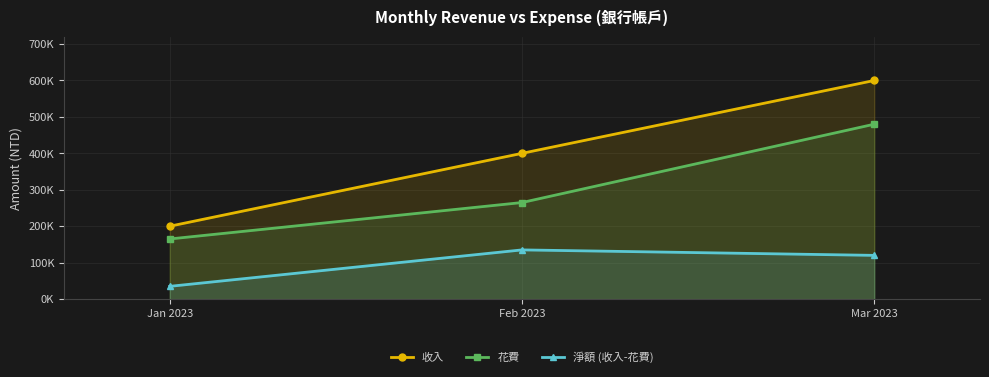

What is the difference between the 花費 values at Mar 2023 and Feb 2023?

215000